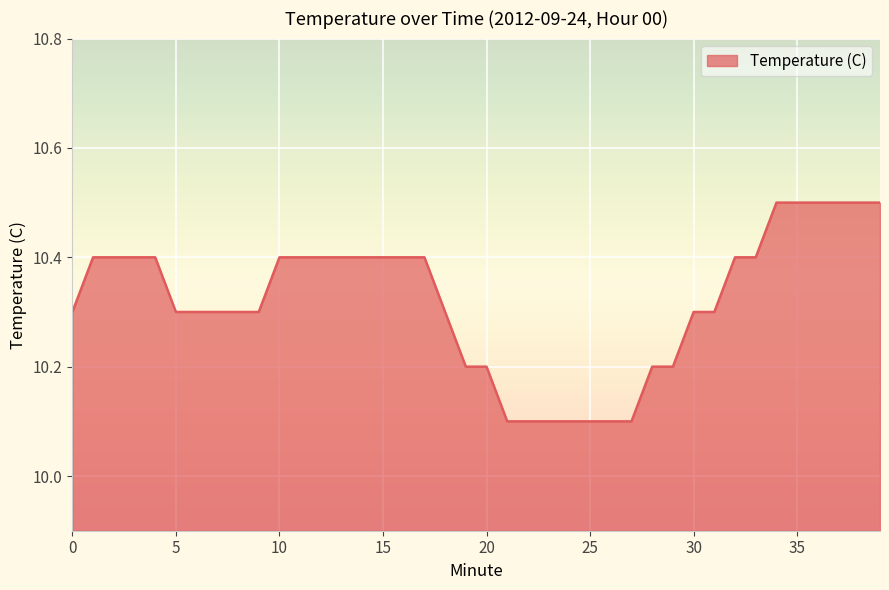

What is the difference between the maximum and minimum values?

0.4